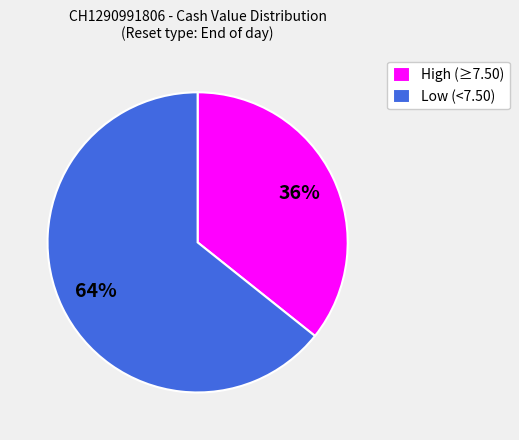

True or false: High (≥7.50) accounts for 25% of the total.

False